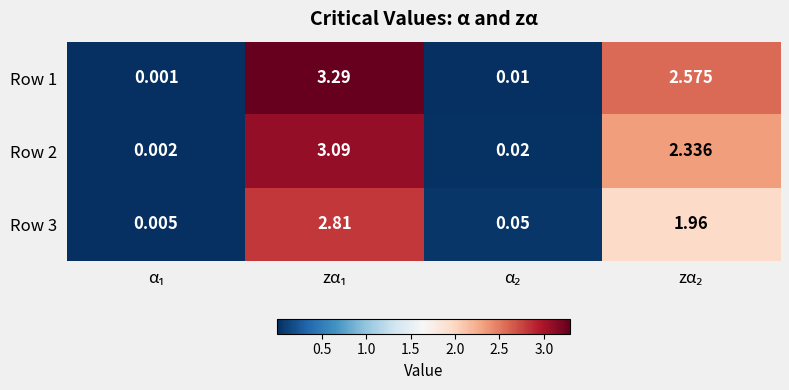

How many series are shown in this chart?

3